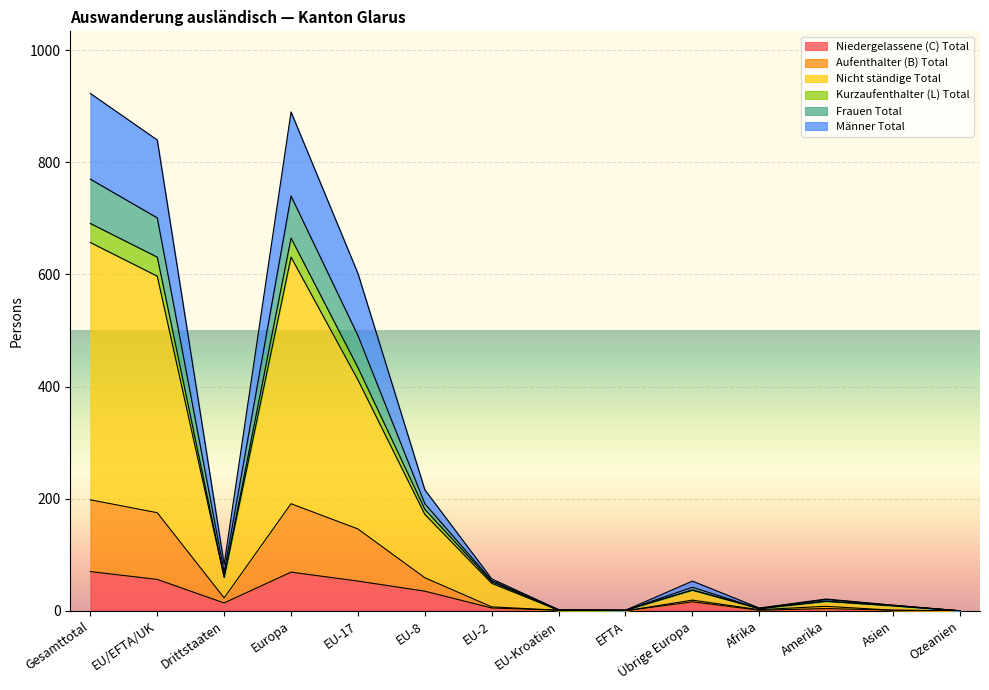

What are all the series names shown in the legend?

Niedergelassene (C) Total, Aufenthalter (B) Total, Nicht ständige Total, Kurzaufenthalter (L) Total, Frauen Total, Männer Total